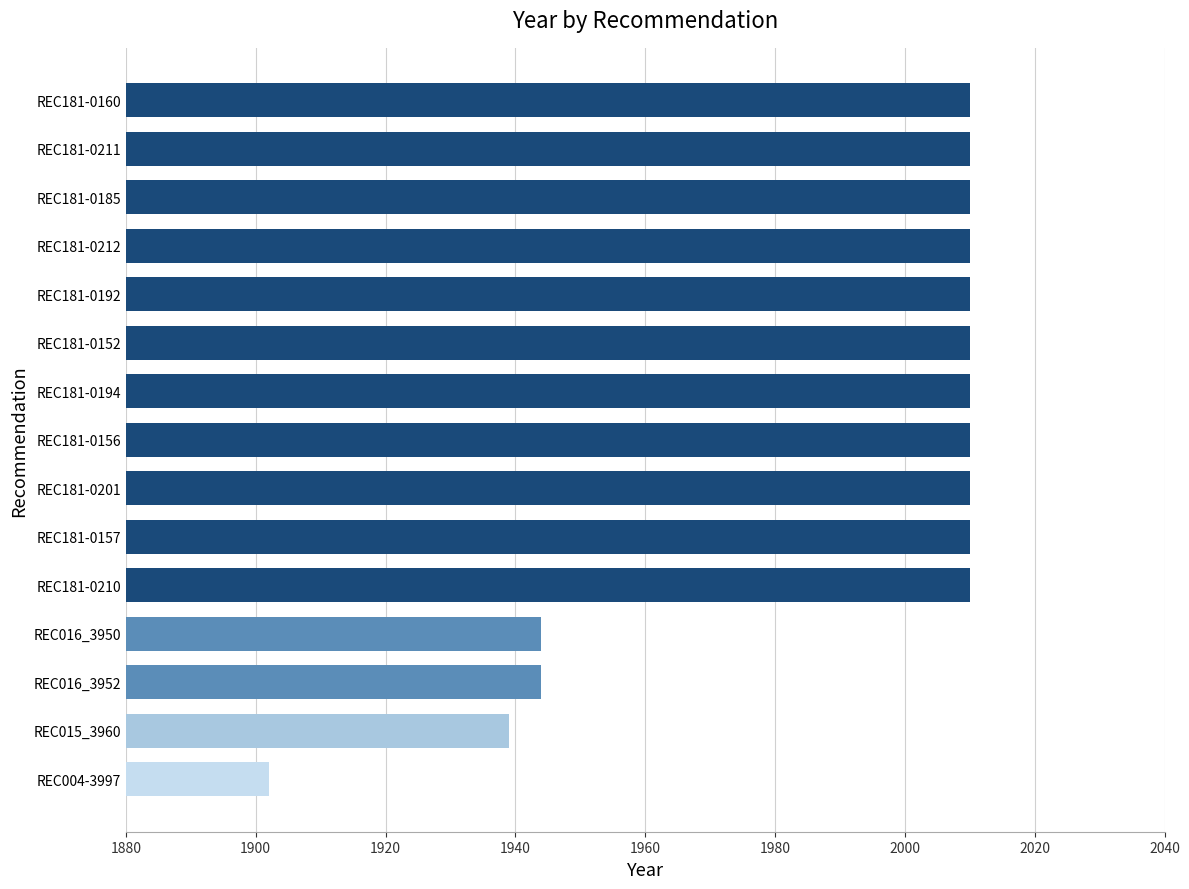

What is the difference between the second highest and minimum values?

108